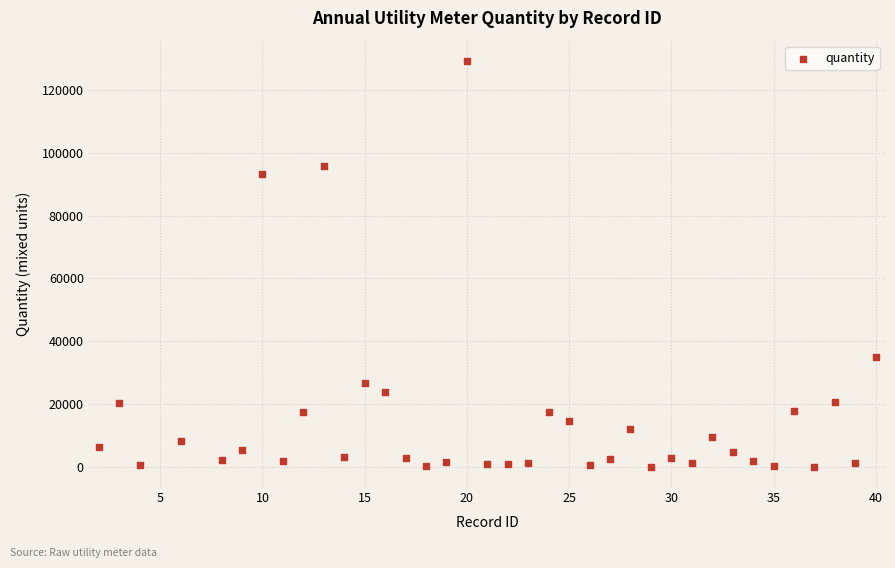

What is the range of X values (max minus min)?

38.0